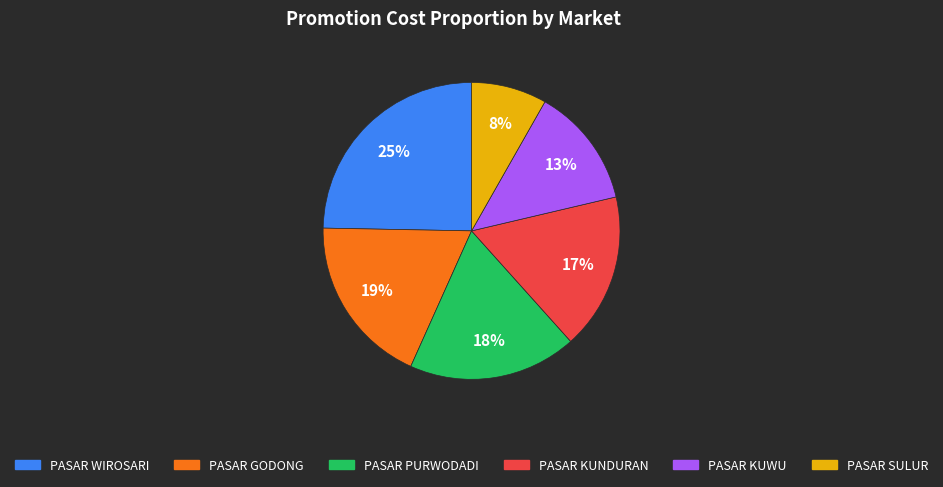

To the nearest percent, what is the average slice percentage?

17%